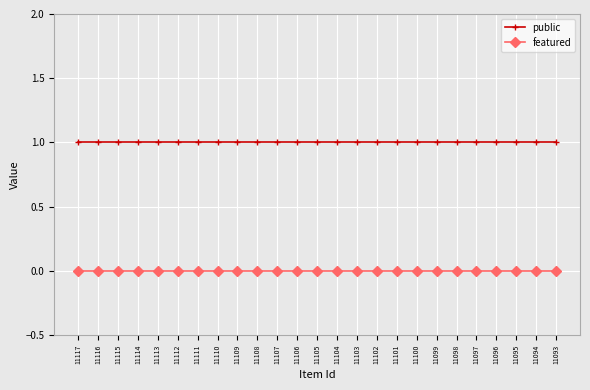

What is the value of the public point at the 7th from the left?

1